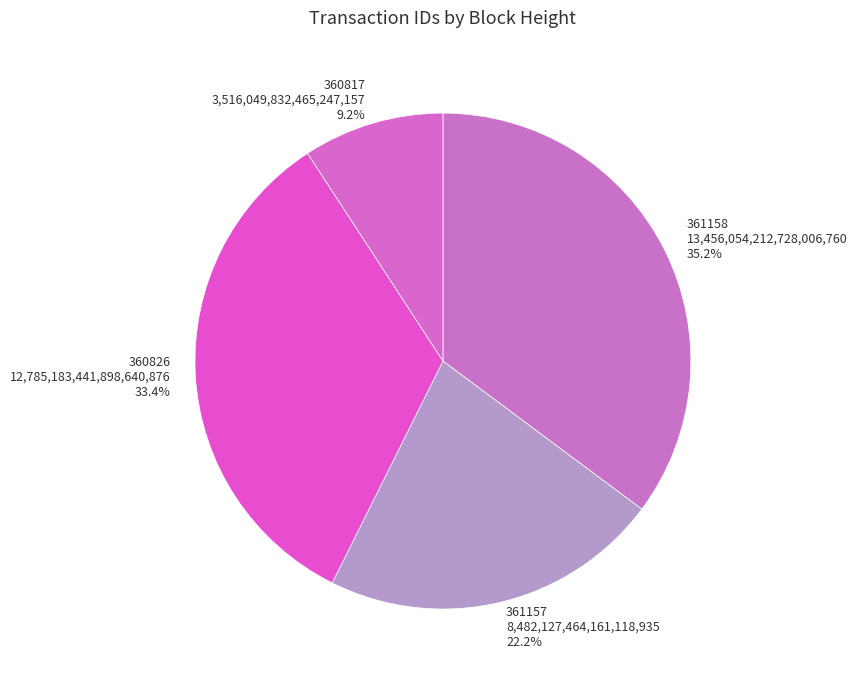

The 361158 slice represents 35% of the pie. True or false?

True